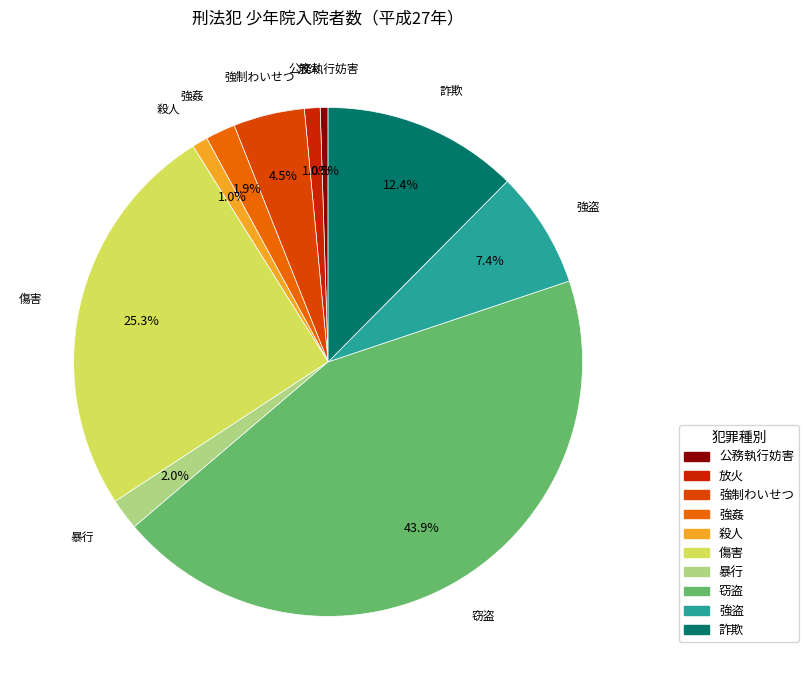

What is the largest slice in the pie chart?

窃盗